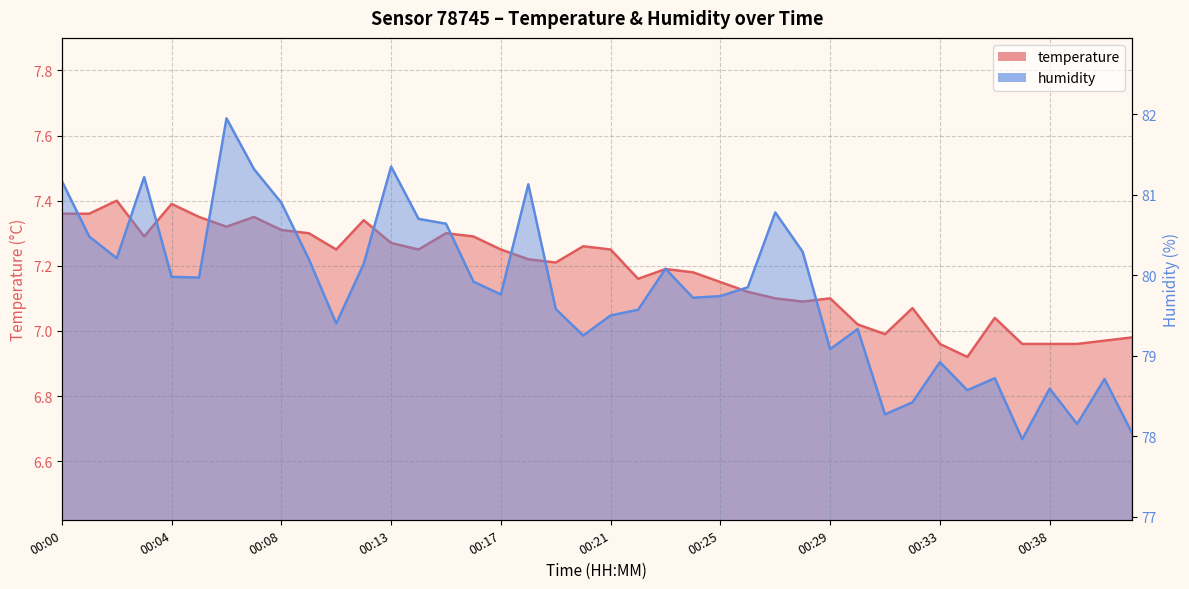

True or false: humidity and temperature cross at least once.

False